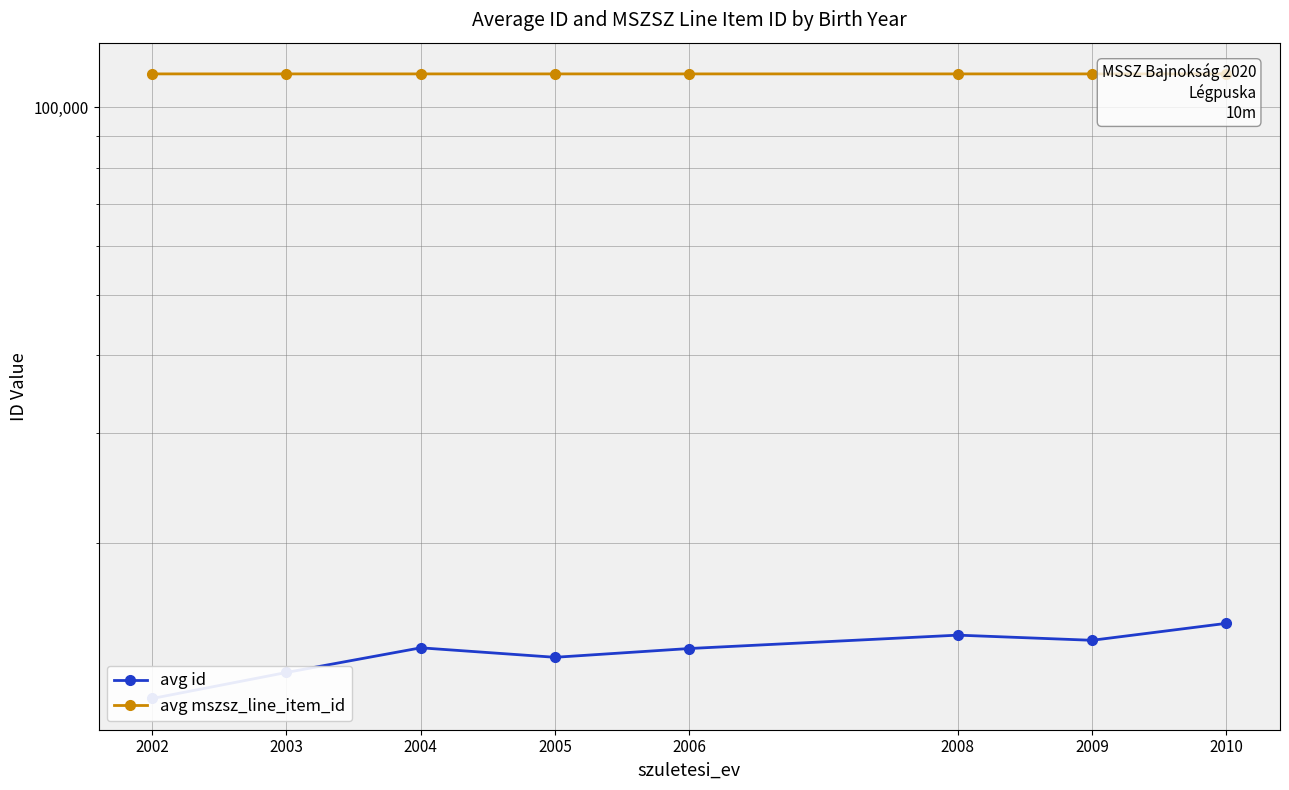

How many series are shown in this chart?

2